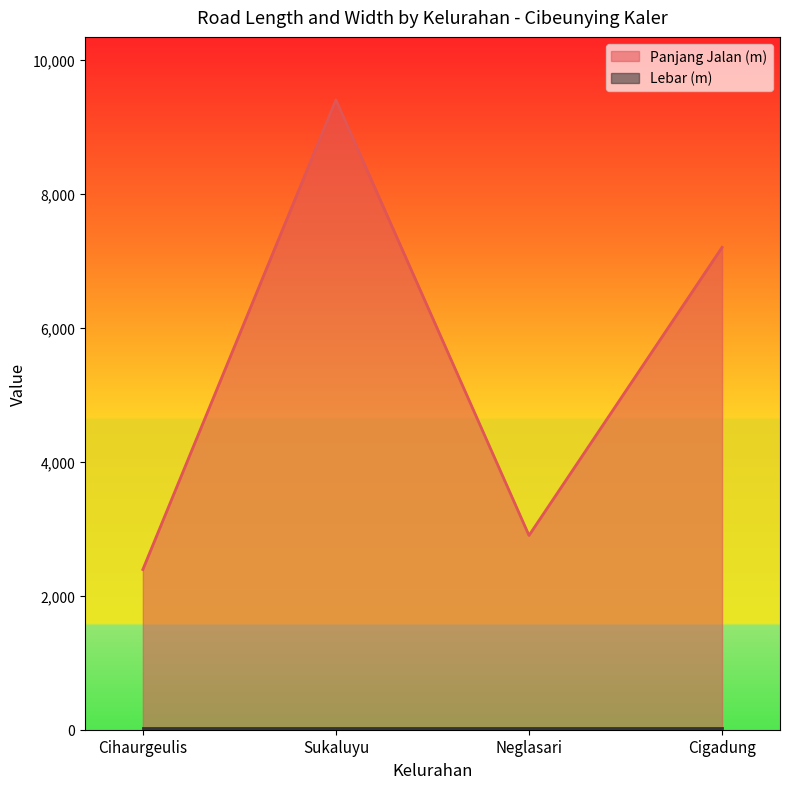

Where is the first local maximum?

Sukaluyu